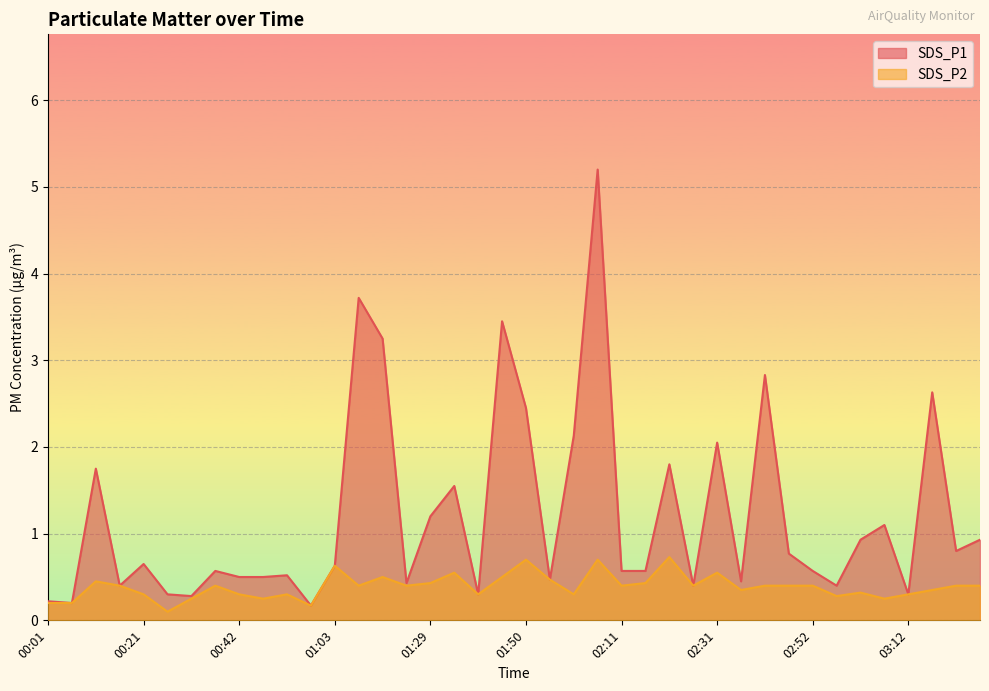

Is it true that SDS_P1 equals 1.3 at 03:22?

False